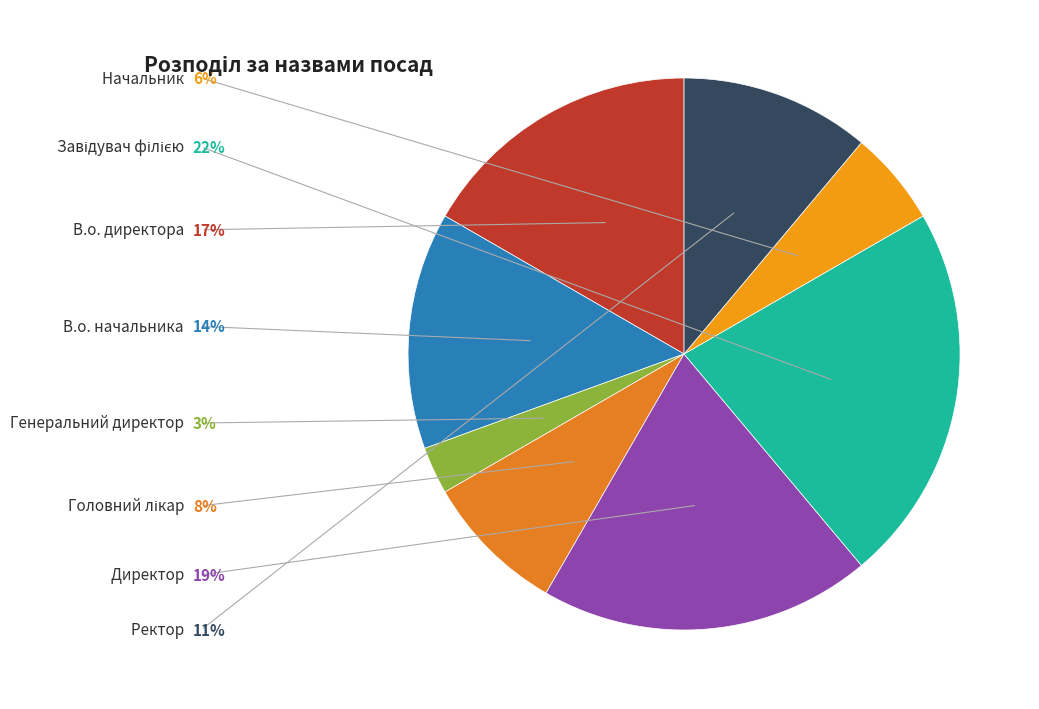

Count the number of slices in the pie.

8